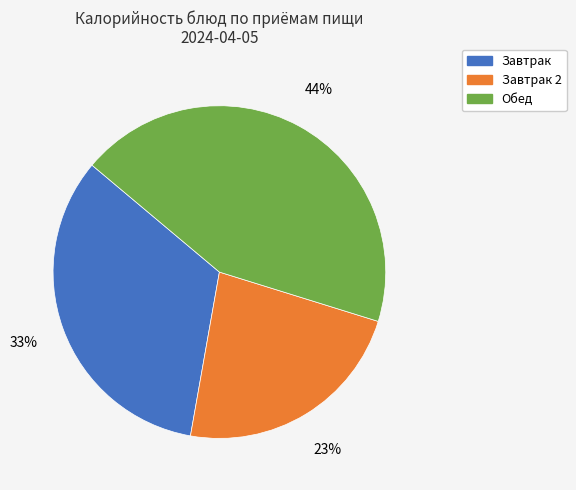

Is there a majority slice in this chart?

No